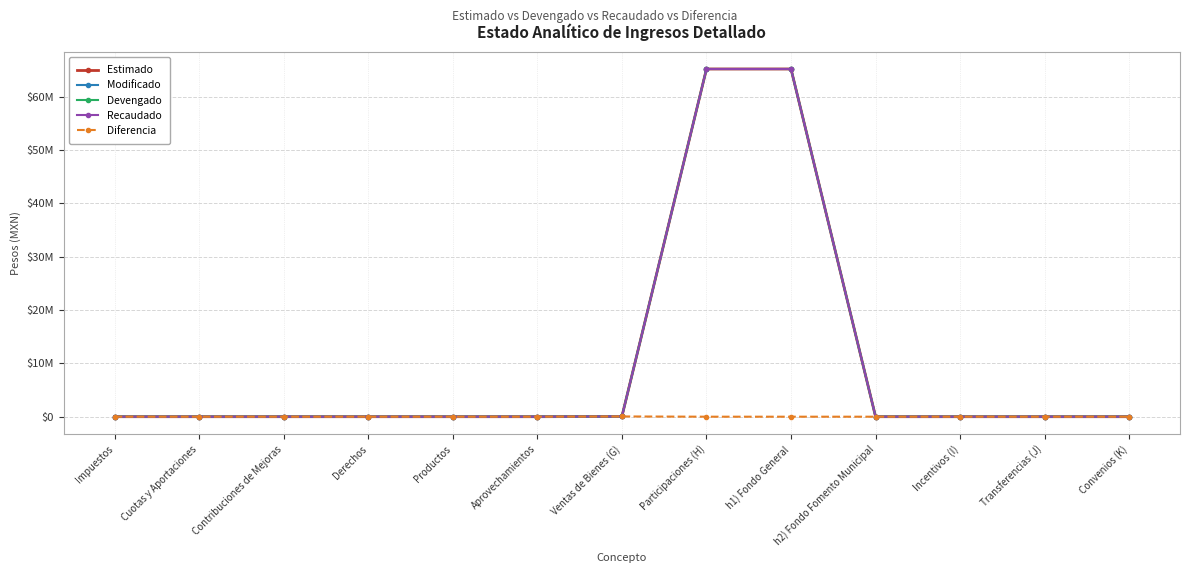

Which label corresponds to the smallest value in the chart?

Impuestos